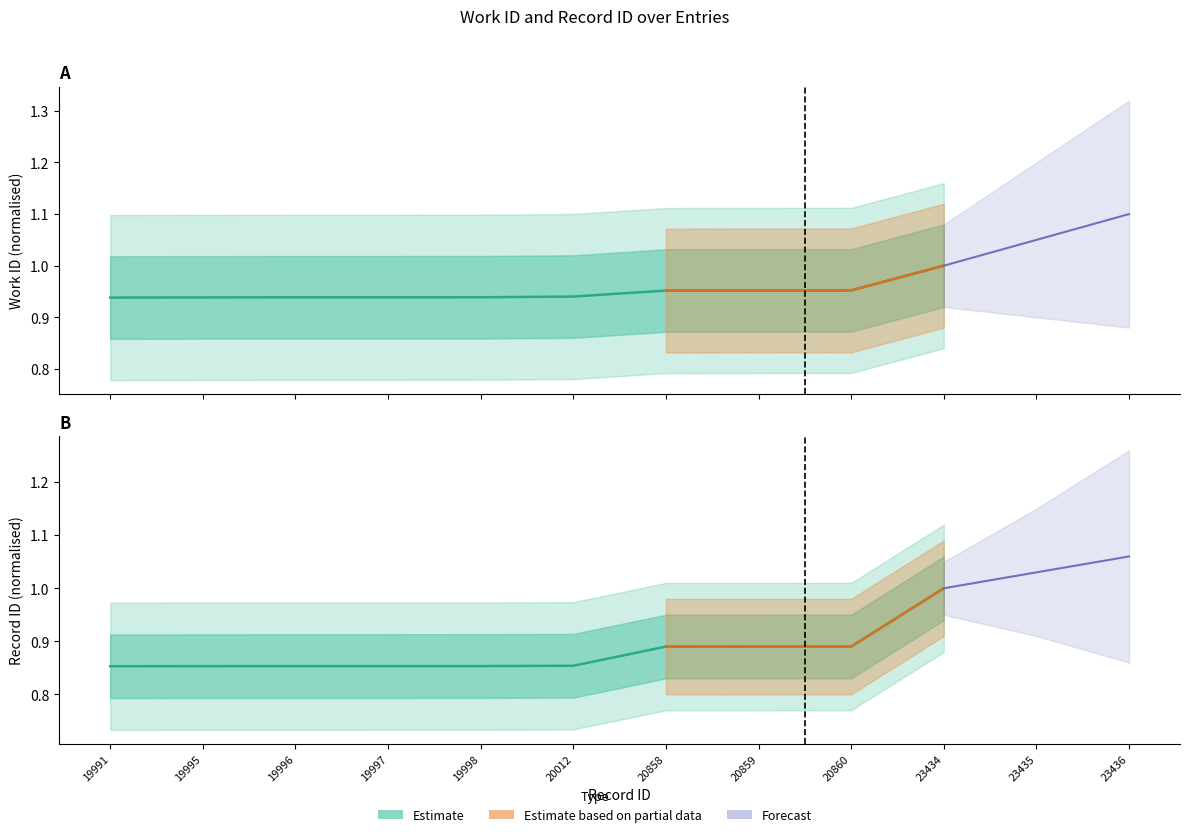

What is the value of the work_id point at the 7th from the left?

1.0